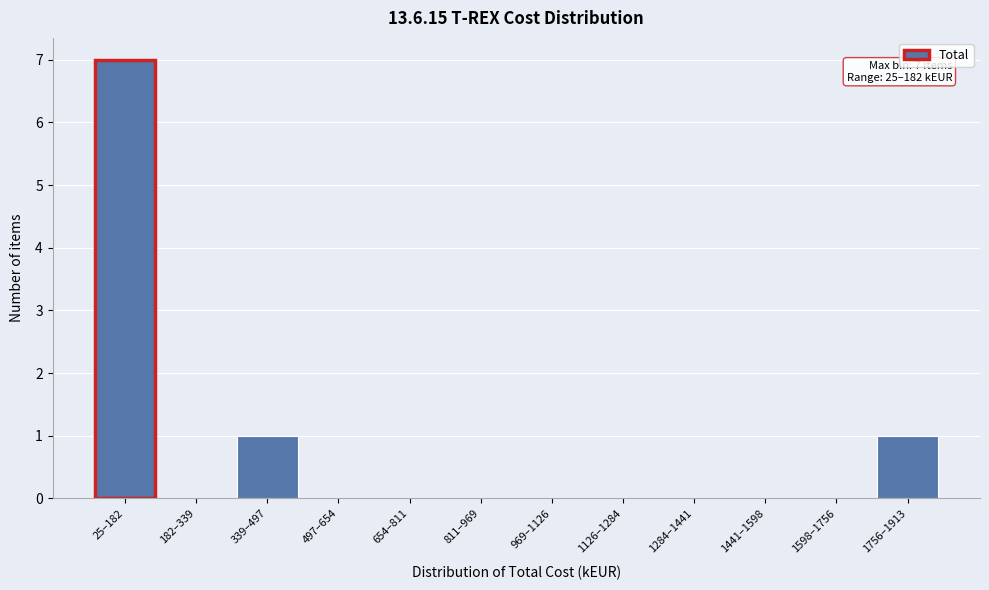

Reading left to right, extract all data points from this chart.

25–182=7	182–339=0	339–497=1	497–654=0	654–811=0	811–969=0	969–1126=0	1126–1284=0	1284–1441=0	1441–1598=0	1598–1756=0	1756–1913=1